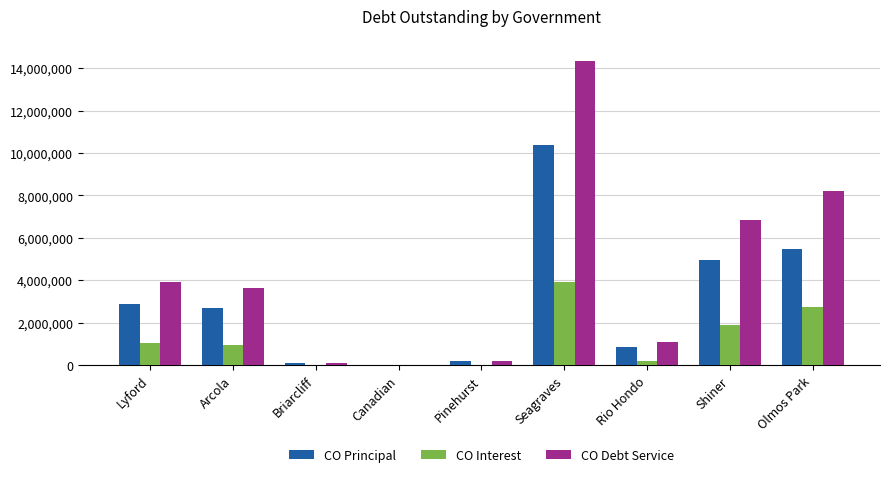

Count the number of data series in this chart.

3